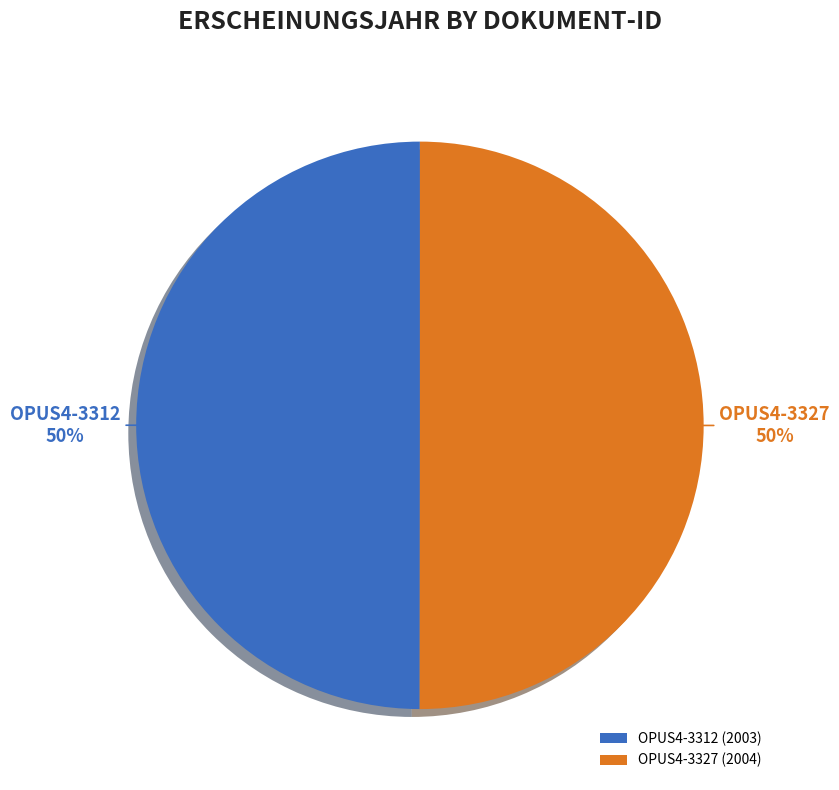

True or false: OPUS4-3327 accounts for 40% of the total.

False